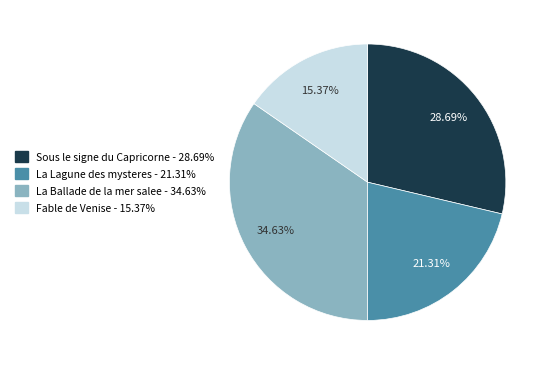

Is there a majority slice in this chart?

No